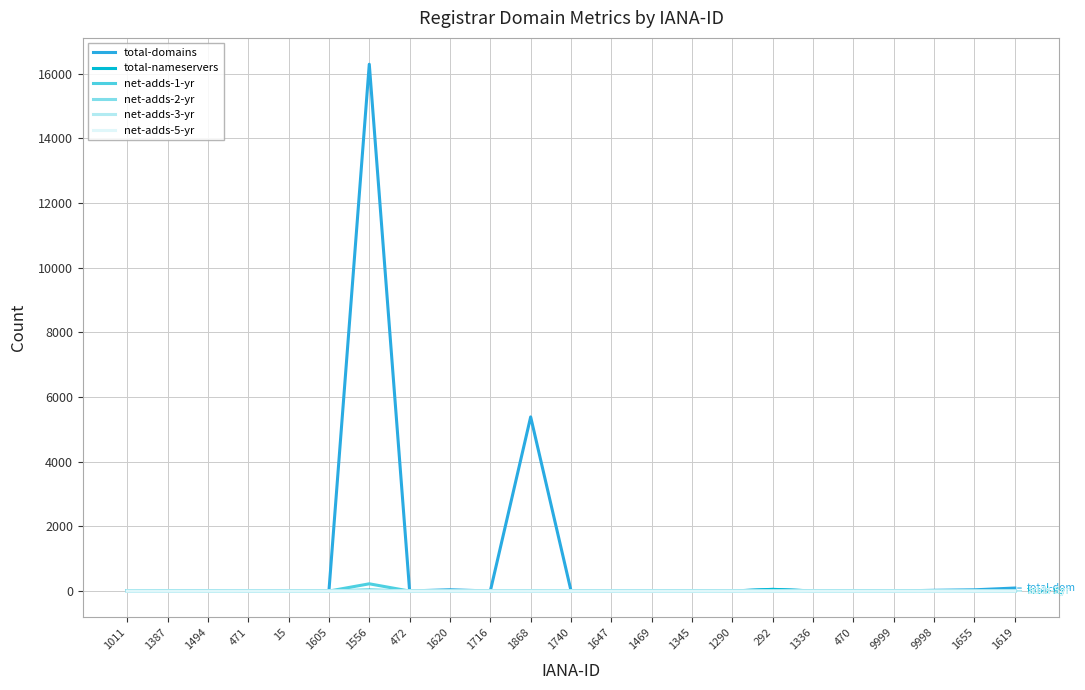

The value of total-domains at 1336 is 3. True or false?

True